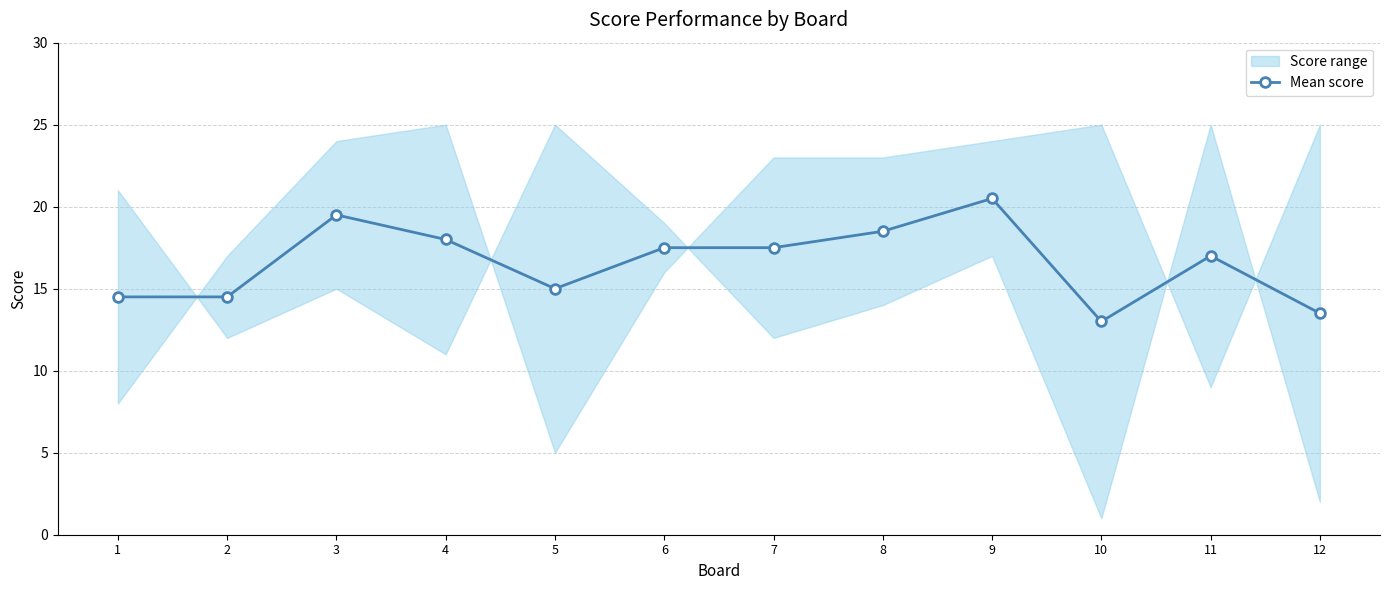

Approximately how many times larger is the value at 7 compared to 10?

1.3